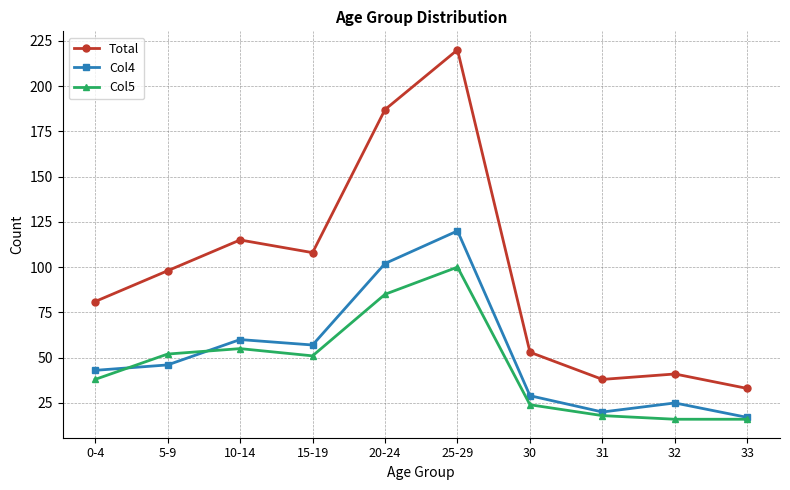

At which category does Total reach its first local valley?

15-19